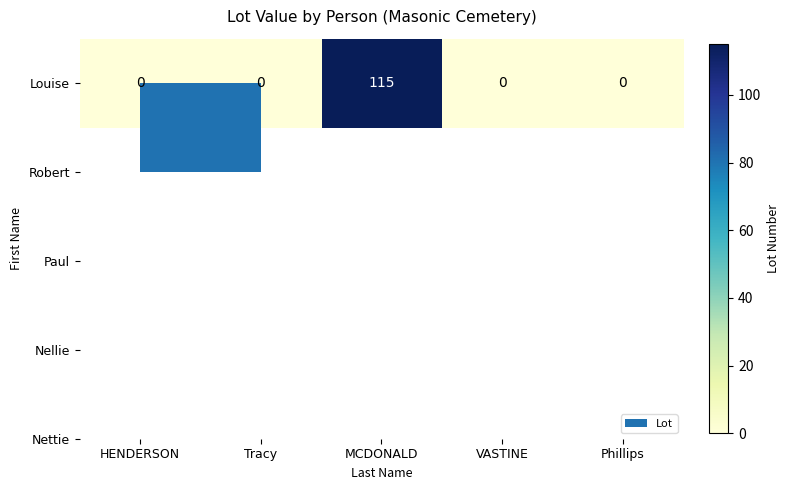

The value at Tracy is 0. True or false?

True